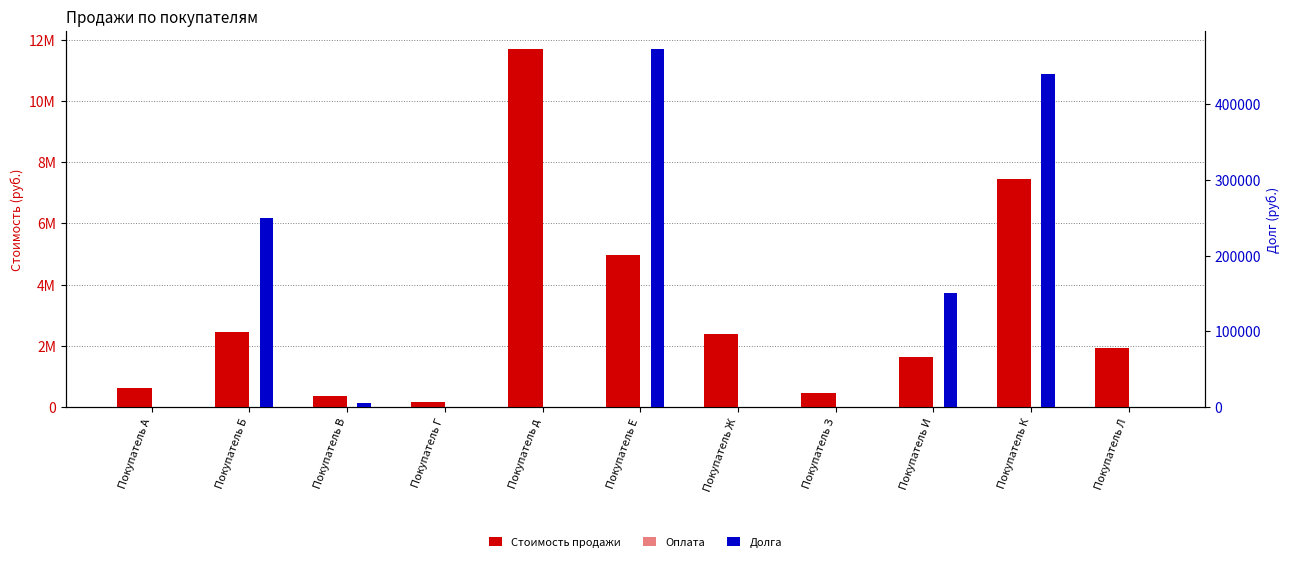

Between Покупатель Е and Покупатель Л, which is larger?

Покупатель Е